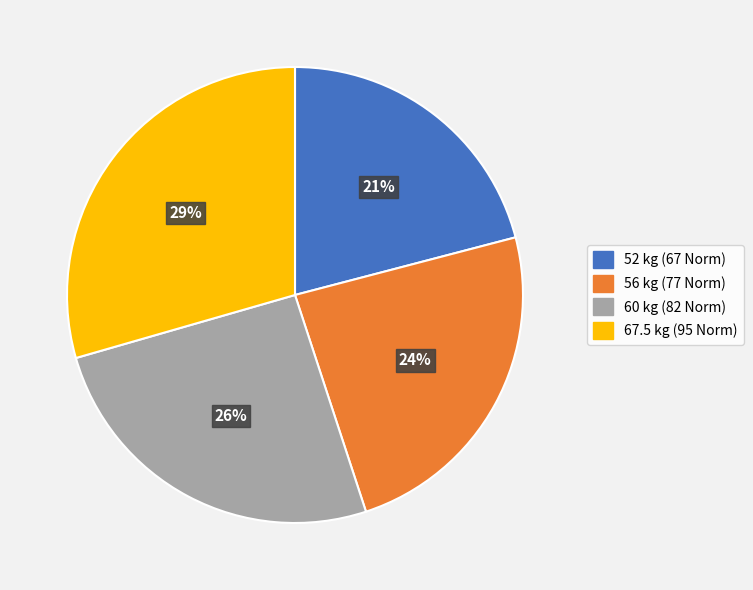

Rank the categories by value from lowest to highest.

52 kg (67 Norm), 56 kg (77 Norm), 60 kg (82 Norm), 67.5 kg (95 Norm)